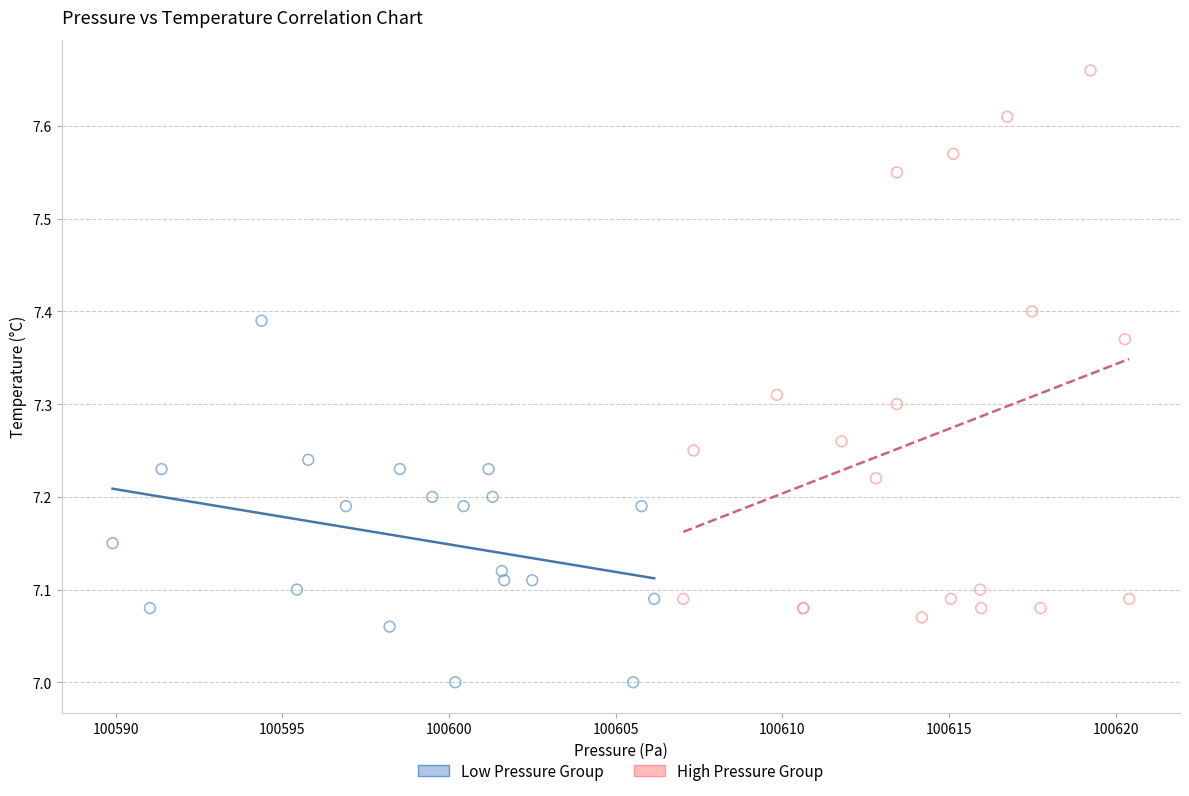

Which series has the widest spread of Y values?

High Pressure Group